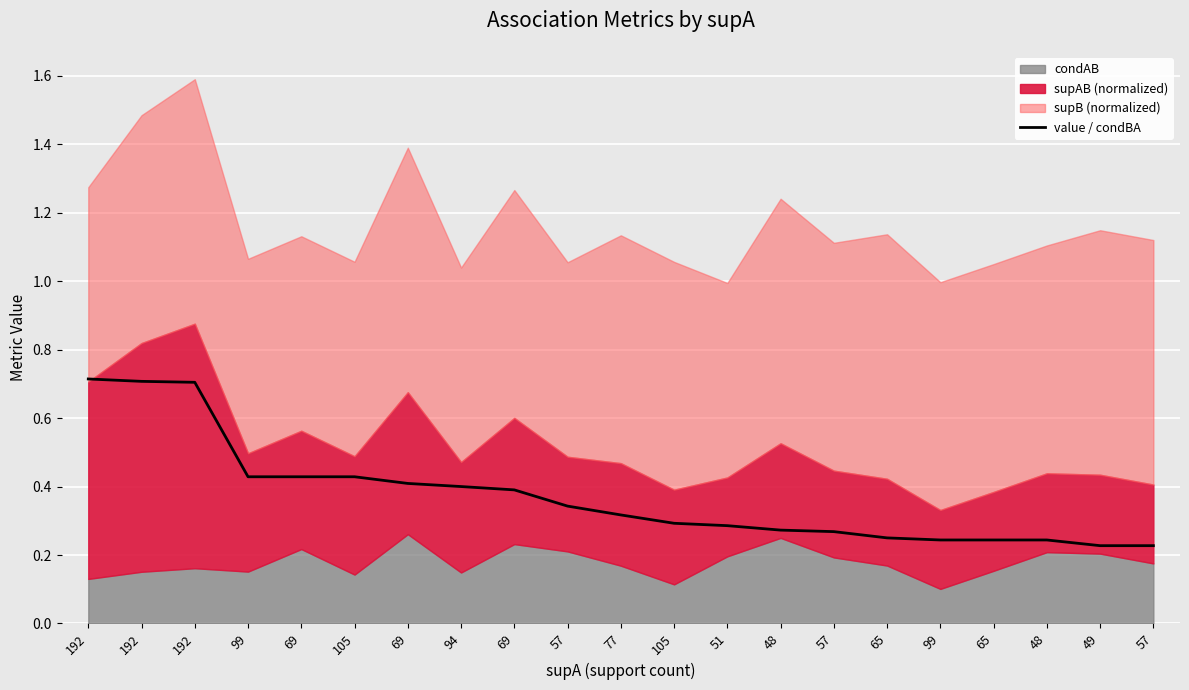

True or false: the data shows 0.5 at 192.

False